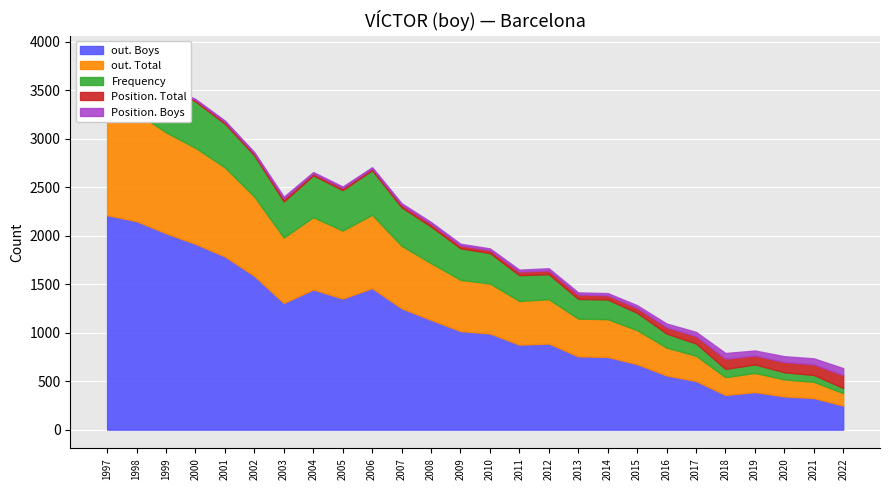

What is the value of the Position. Boys point at the 1st from the left?

6